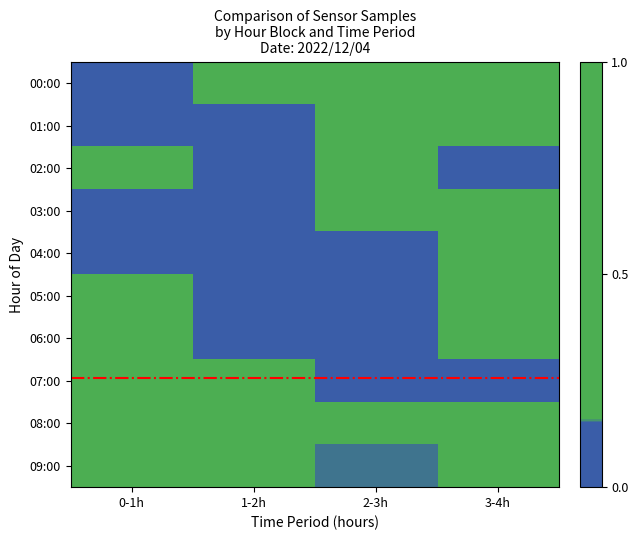

At 0-1h, list the series in order from largest to smallest.

02:00, 07:00, 08:00, 09:00, 06:00, 05:00, 00:00, 04:00, 01:00, 03:00